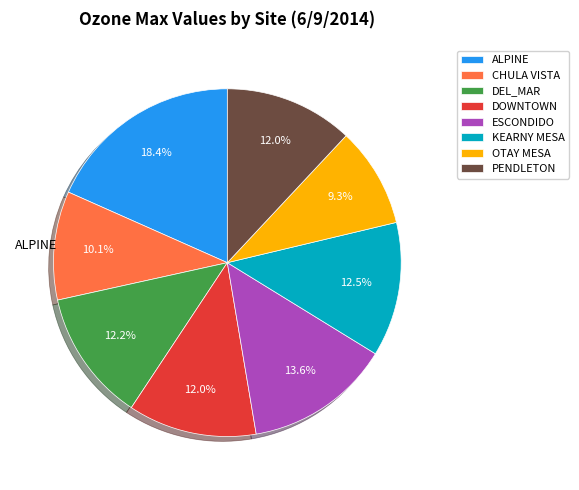

What is the smallest slice in the pie chart?

OTAY MESA